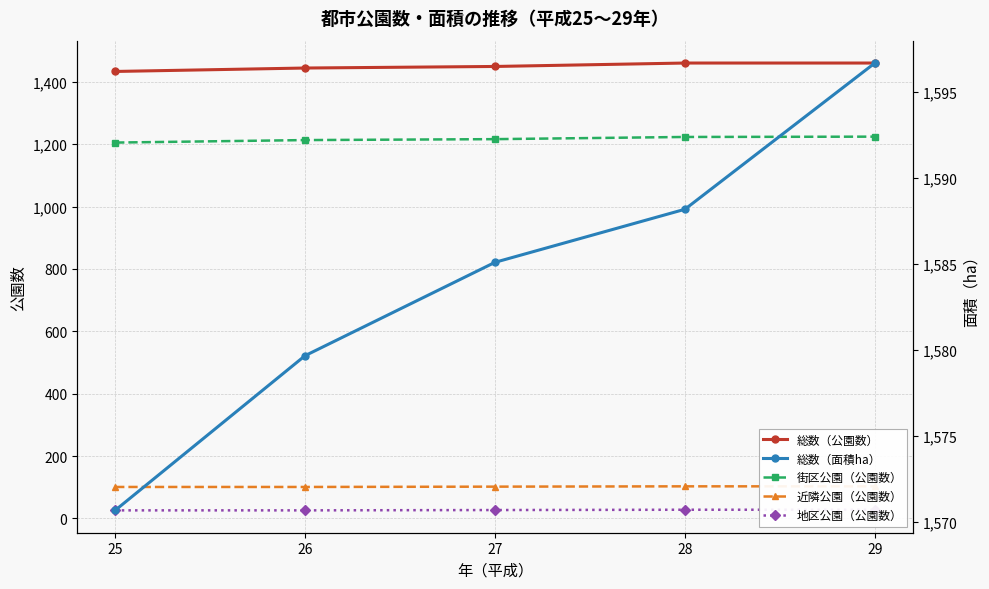

Read the 総数（面積ha） value at 26.

1579.7